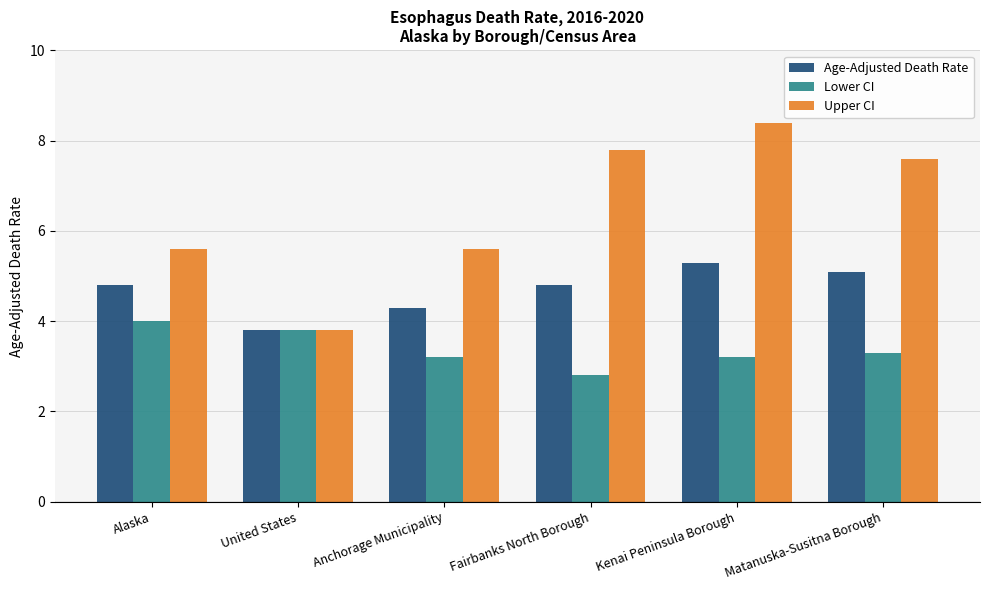

Read the Age-Adjusted Death Rate value at Anchorage Municipality.

4.3